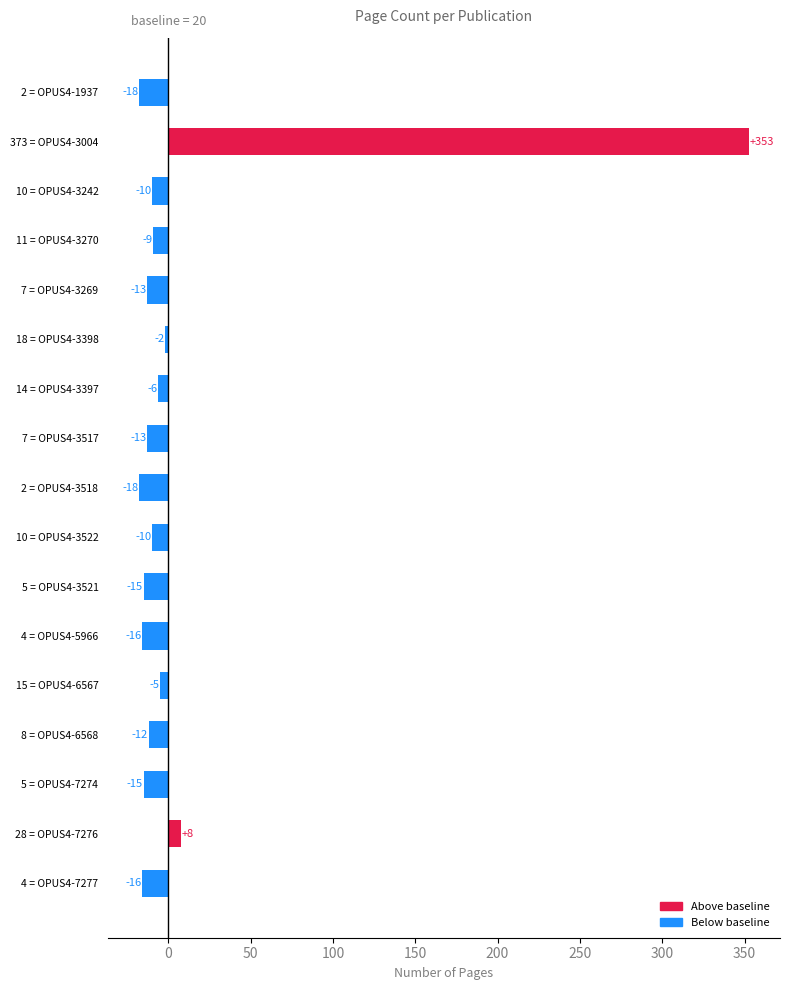

What is the smallest value displayed?

-18